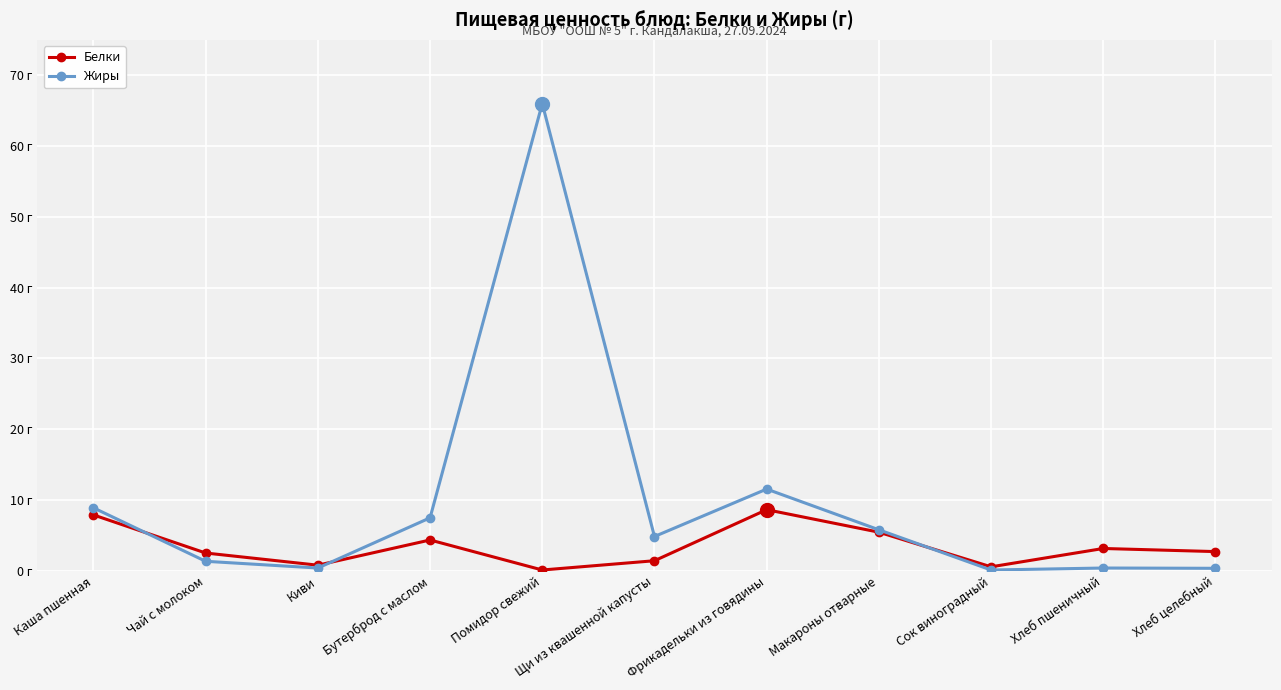

Reading left to right, extract all data points from this chart.

Белки: 7.9	2.5	0.8	4.4	0.1	1.4	8.6	5.5	0.6	3.2	2.7
Жиры: 8.9	1.4	0.4	7.5	66.0	4.8	11.6	5.8	0.1	0.4	0.4